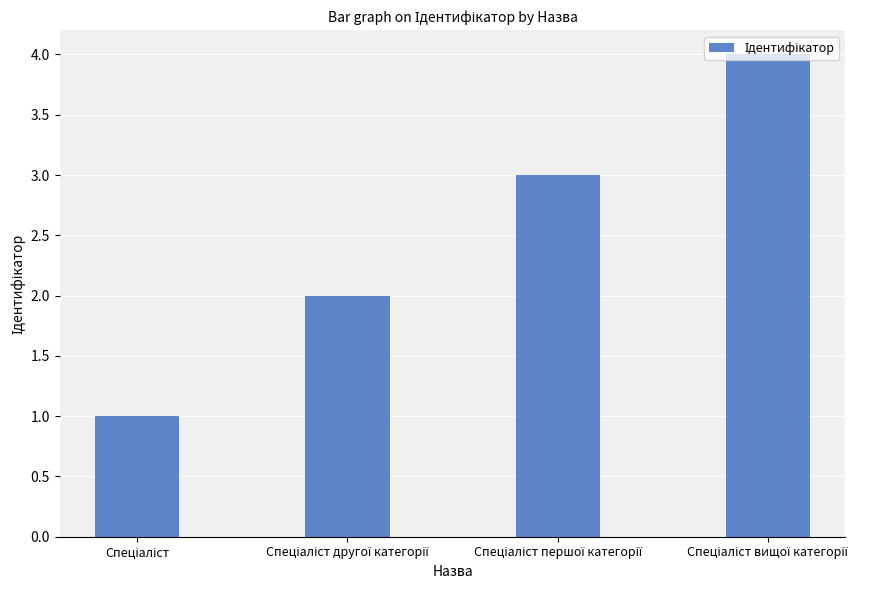

What is the difference between the maximum and minimum values?

3